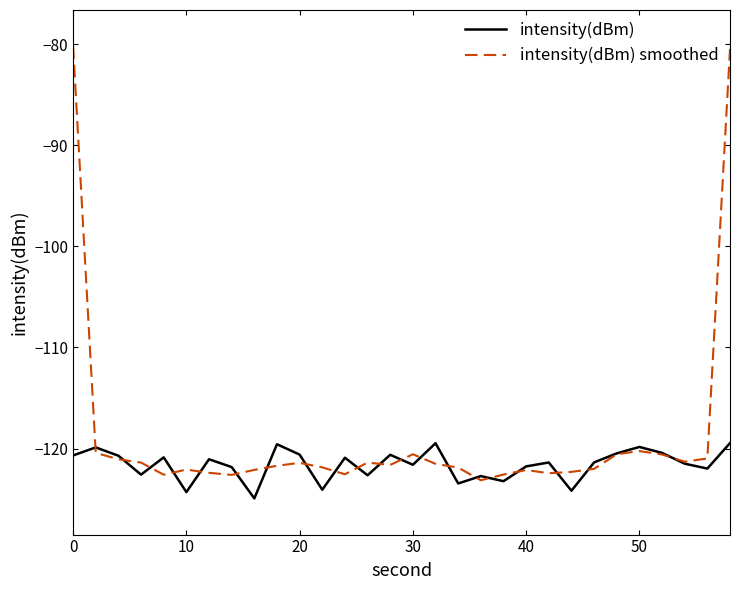

Rank the series by their maximum value, from lowest to highest.

intensity(dBm), intensity(dBm) smoothed